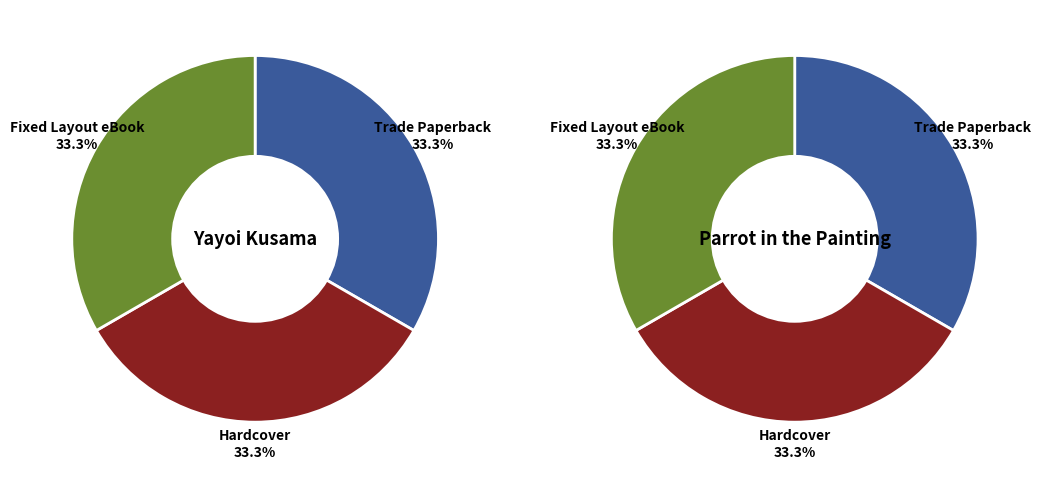

Is the sum of Parrot in the Painting and Yayoi Kusama greater than half?

Yes